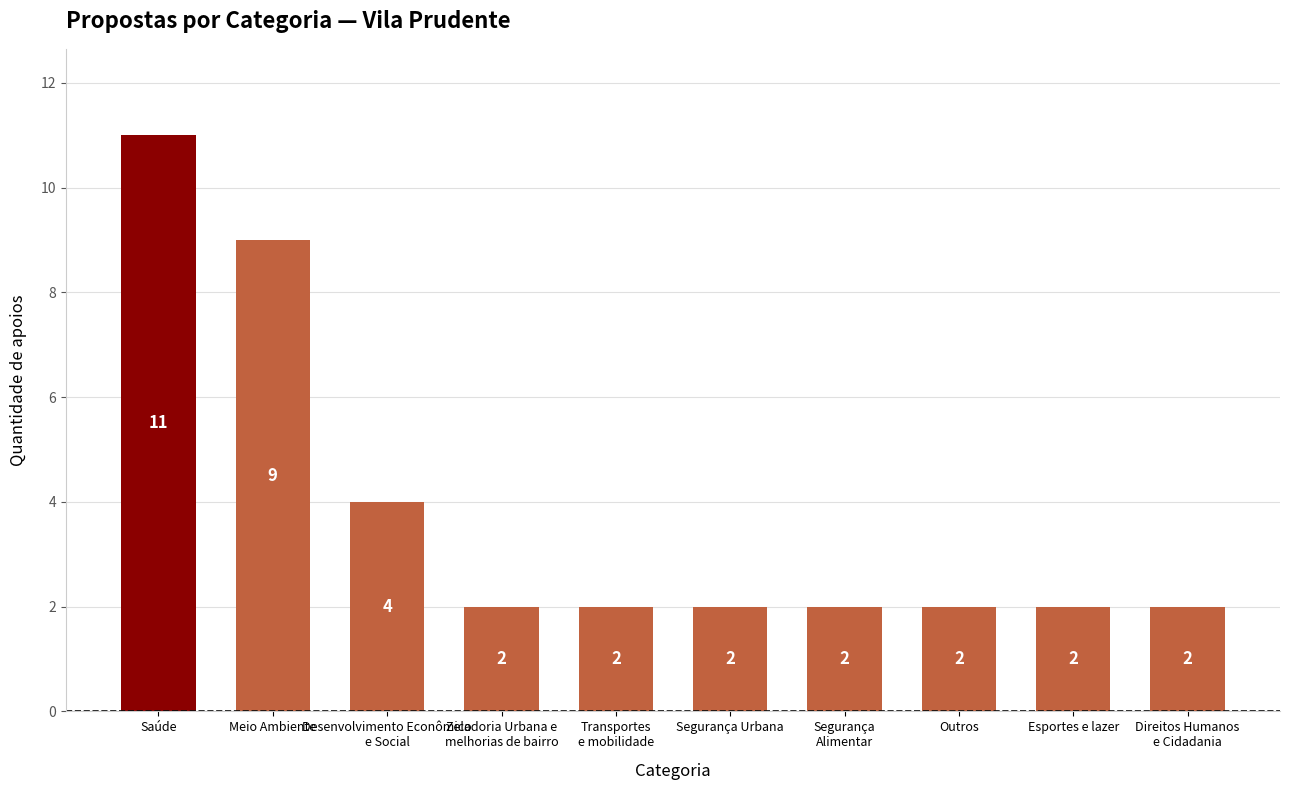

What is the maximum value shown in the chart?

11